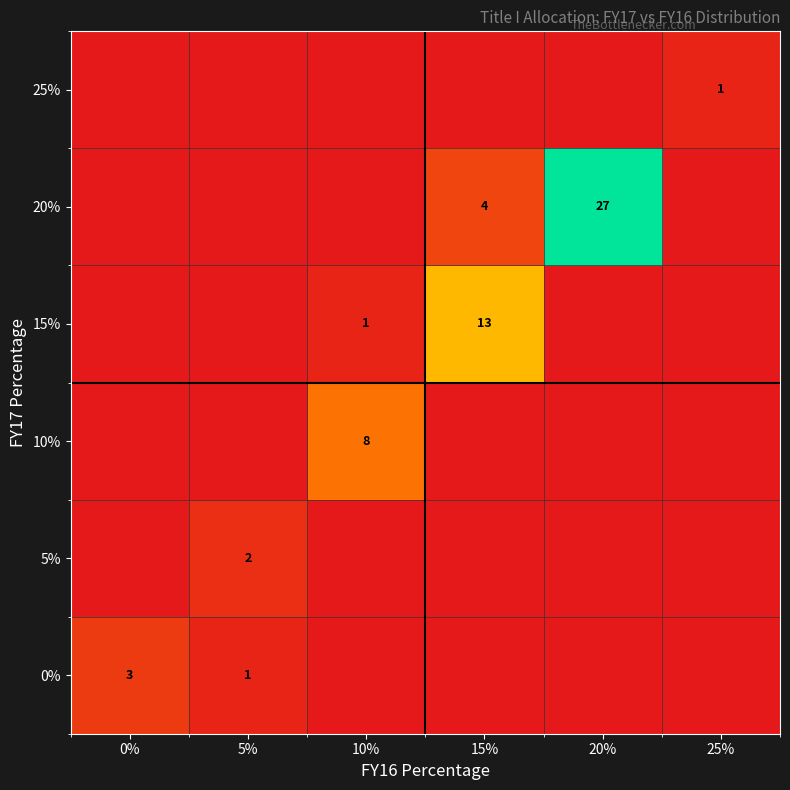

Which has a higher value, 20% or 15%?

20%